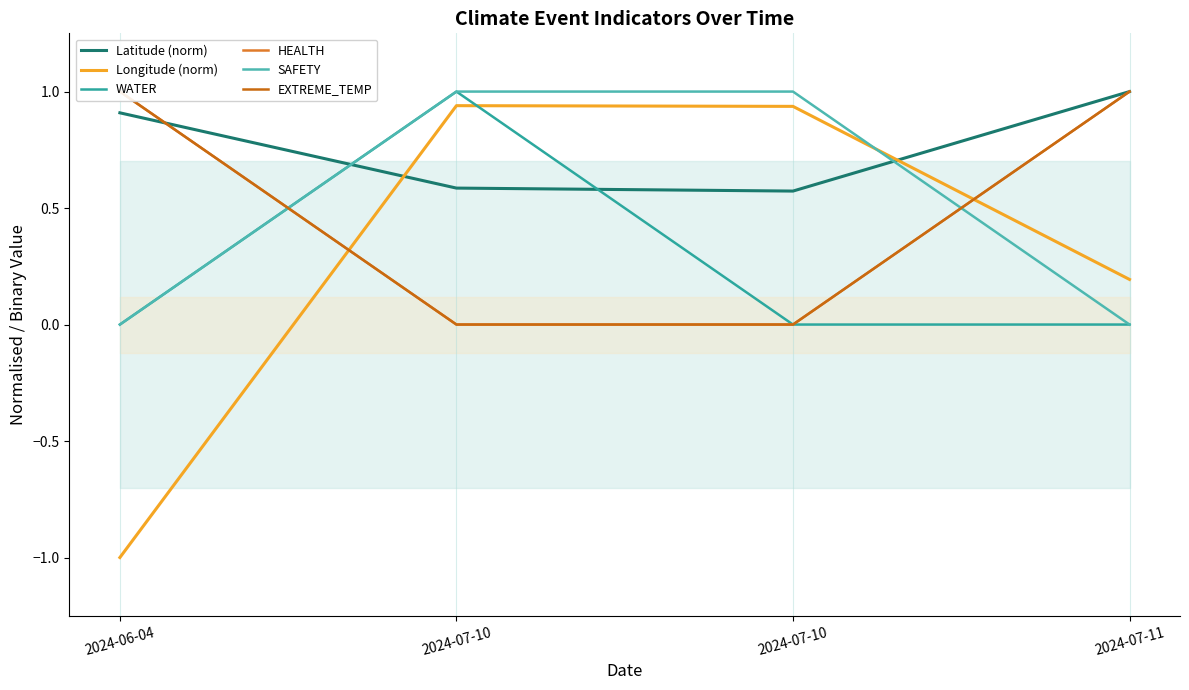

Which series has the largest range (max minus min)?

Longitude (norm)